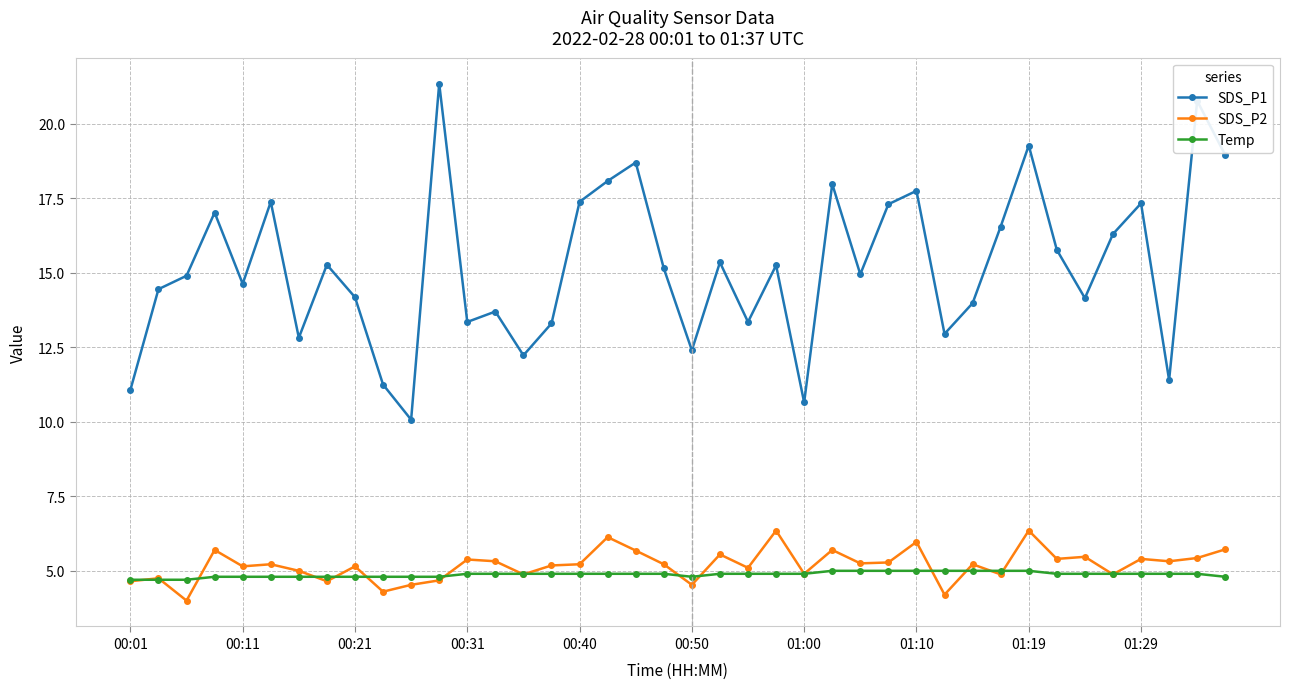

What is the difference between the maximum and minimum values in the SDS_P1 series?

11.3